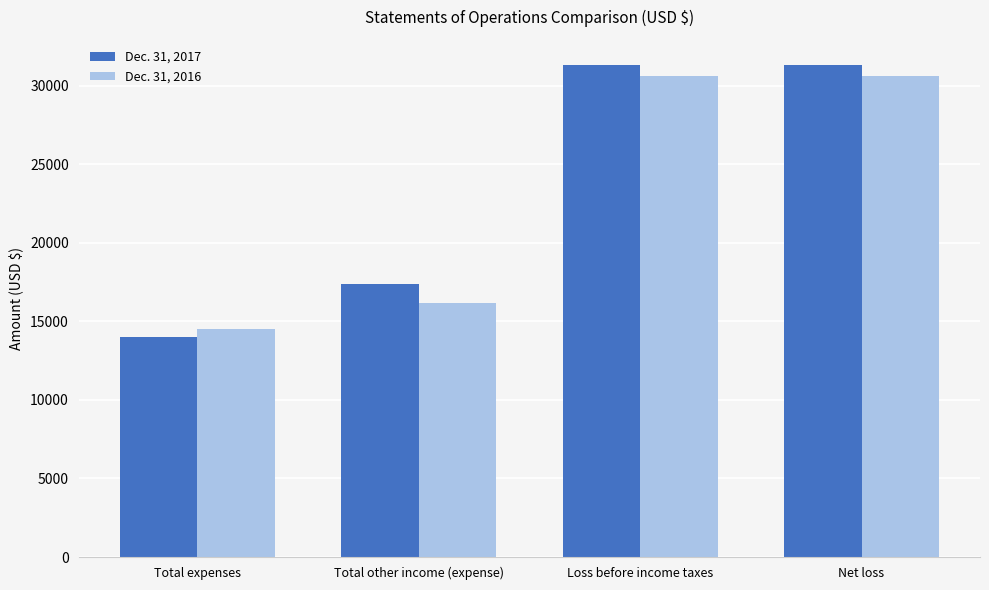

What is the difference between the maximum and second lowest values in the Dec. 31, 2017 series?

14000